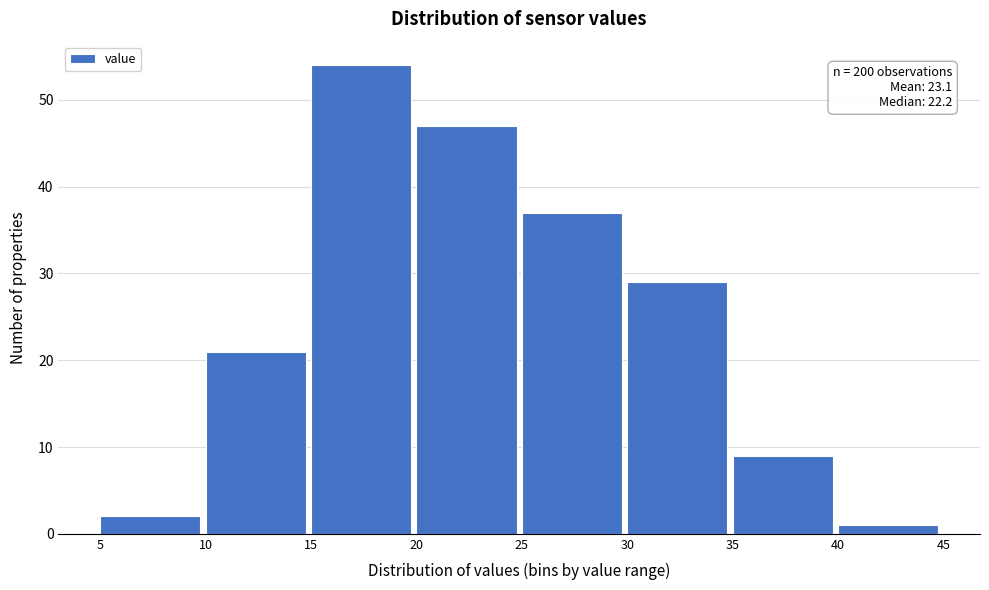

Over which range of the x-axis is the bar tallest?

15 to 20